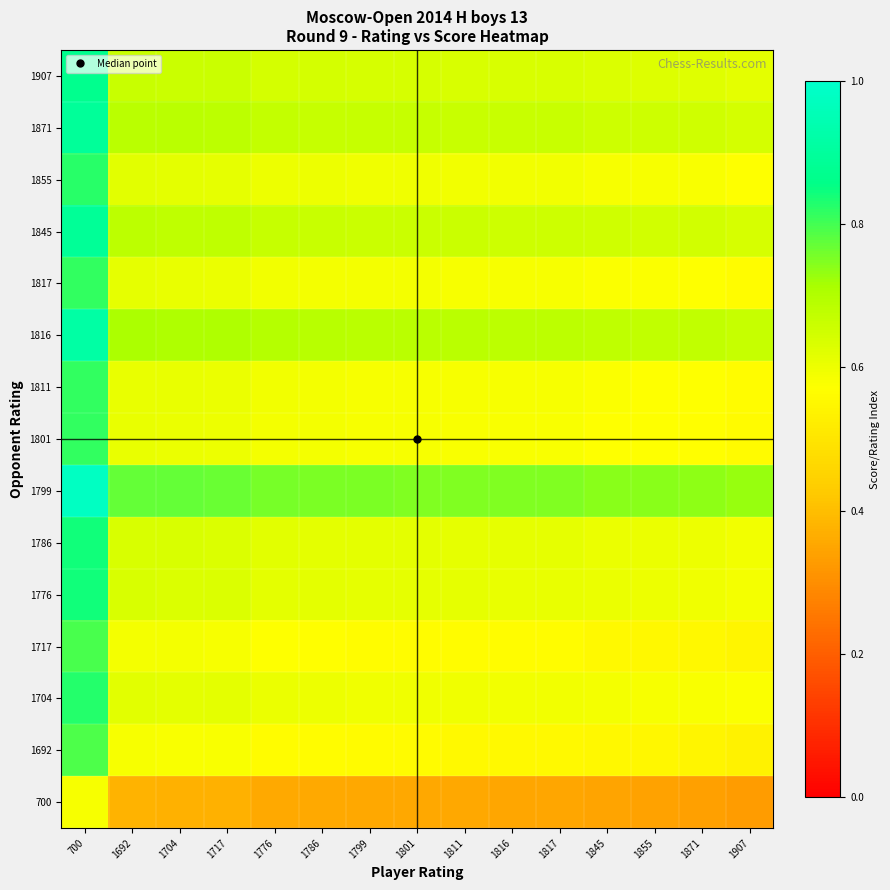

How many categories are shown in the chart?

15